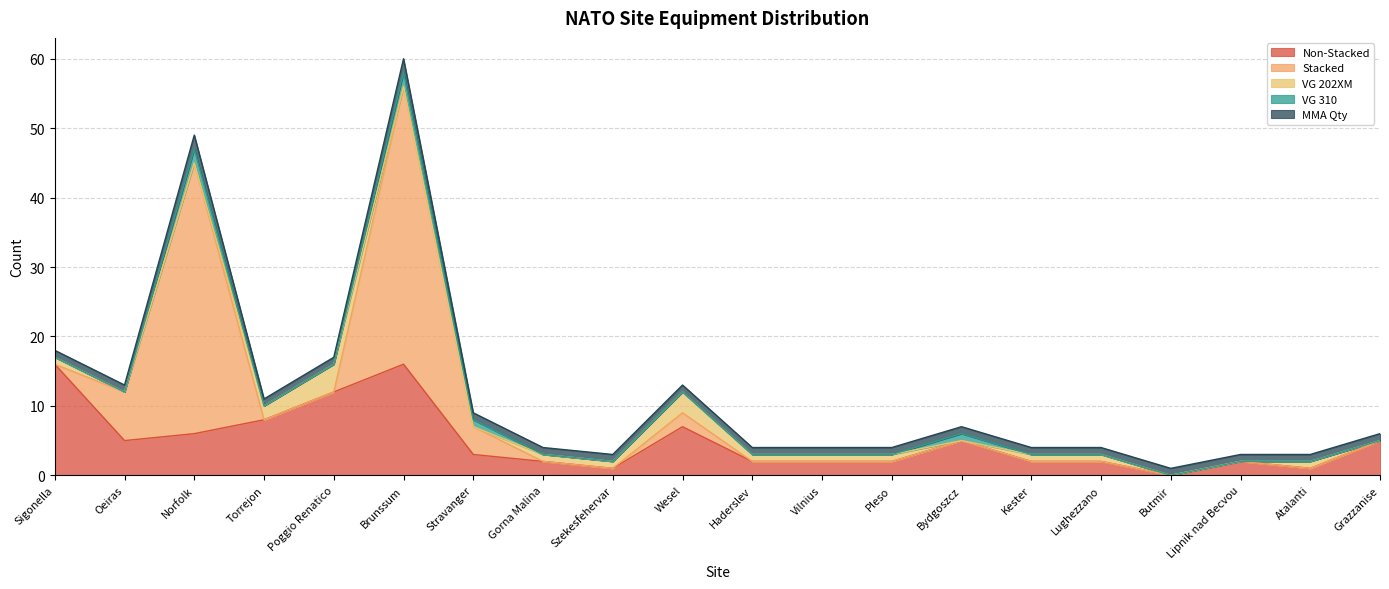

What is the label of the 2nd point from the left?

Oeiras